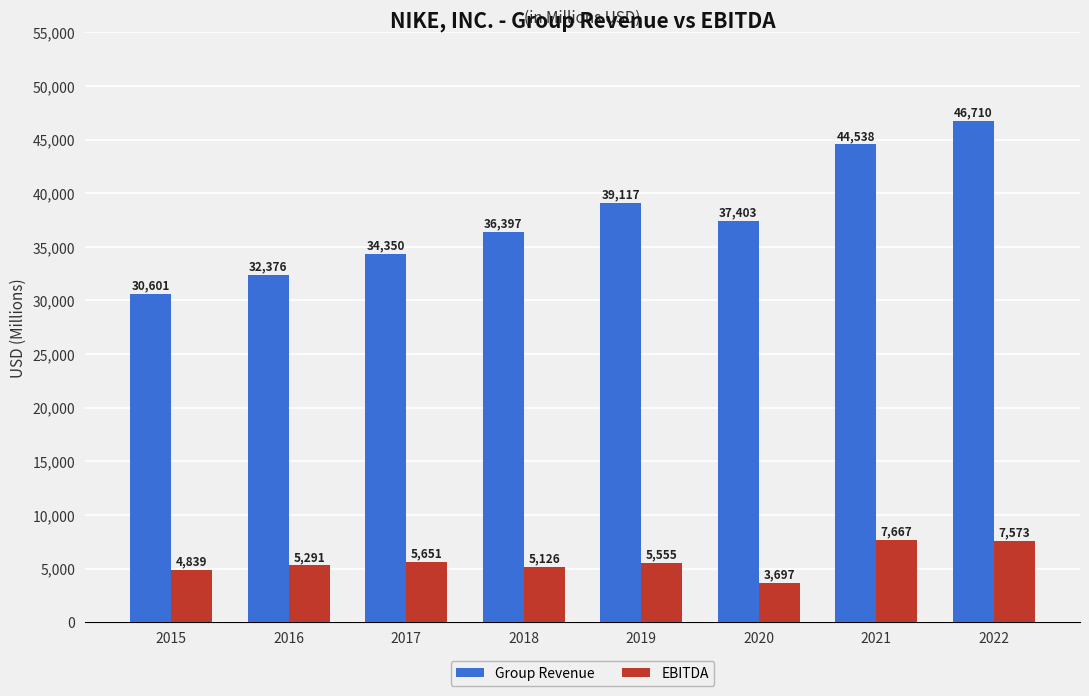

Which series has the largest total across all categories?

Group Revenue